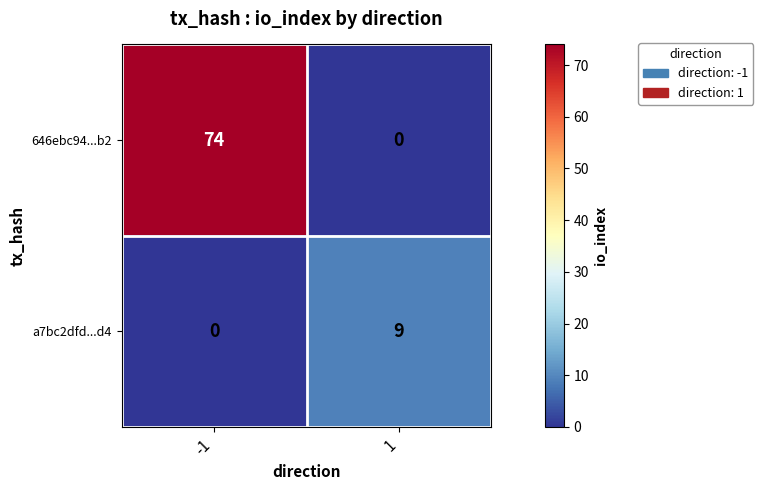

What is the difference between the a7bc2dfd...d4 values at 1 and -1?

9